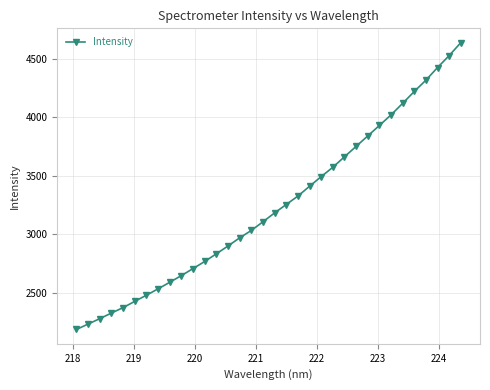

What is the value of the 30th point from the left?

4219.9